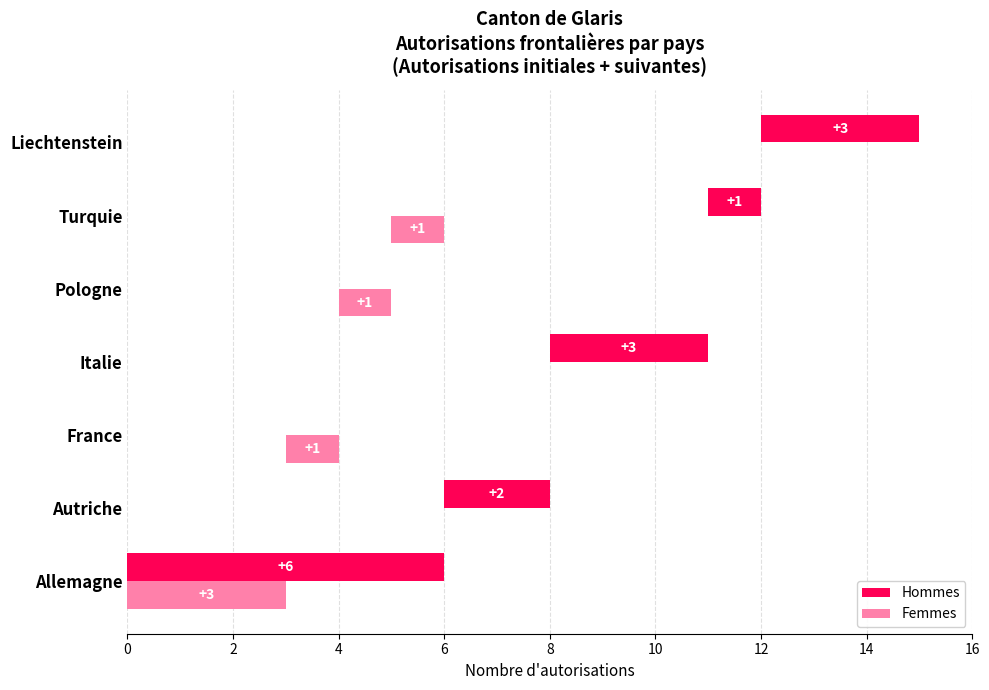

The value of Hommes at Autriche is 3. True or false?

False